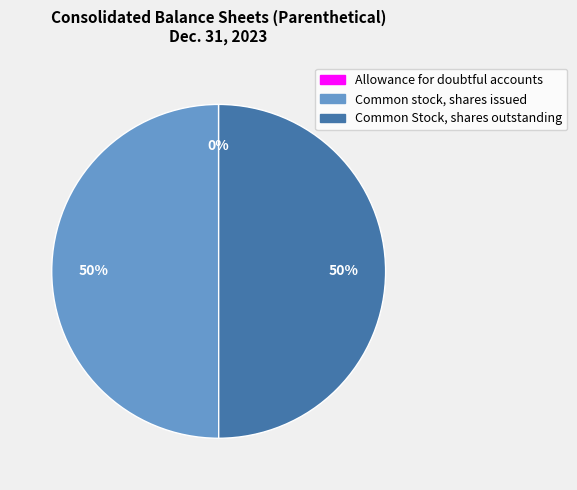

To the nearest percent, what percentage of the pie is Common Stock, shares outstanding?

50%